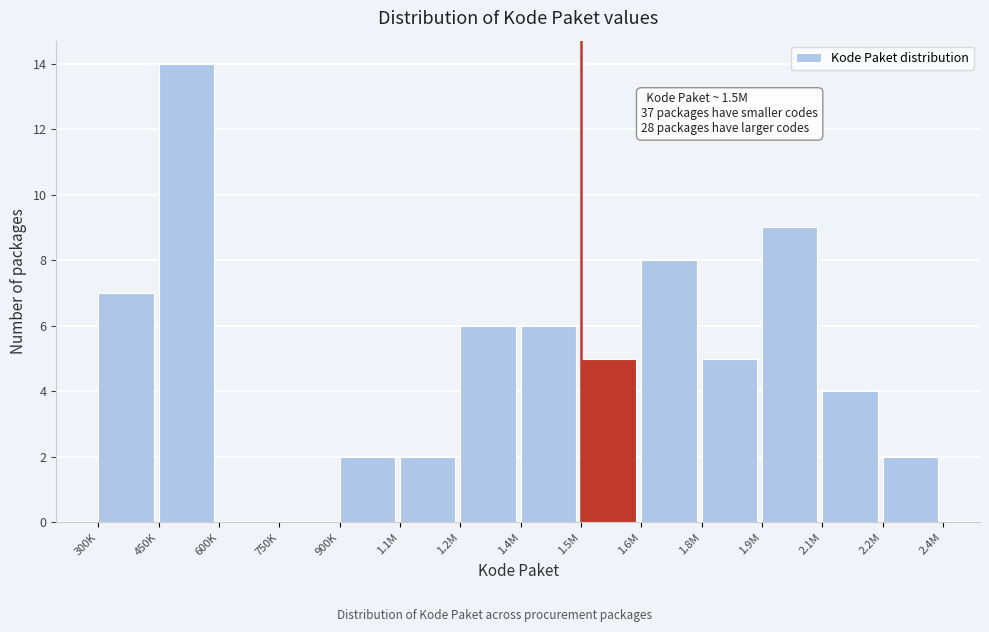

Reading left to right, extract all data points from this chart.

300K=7	450K=14	600K=0	750K=0	900K=2	1.1M=2	1.2M=6	1.4M=6	1.5M=5	1.6M=8	1.8M=5	1.9M=9	2.1M=4	2.2M=2